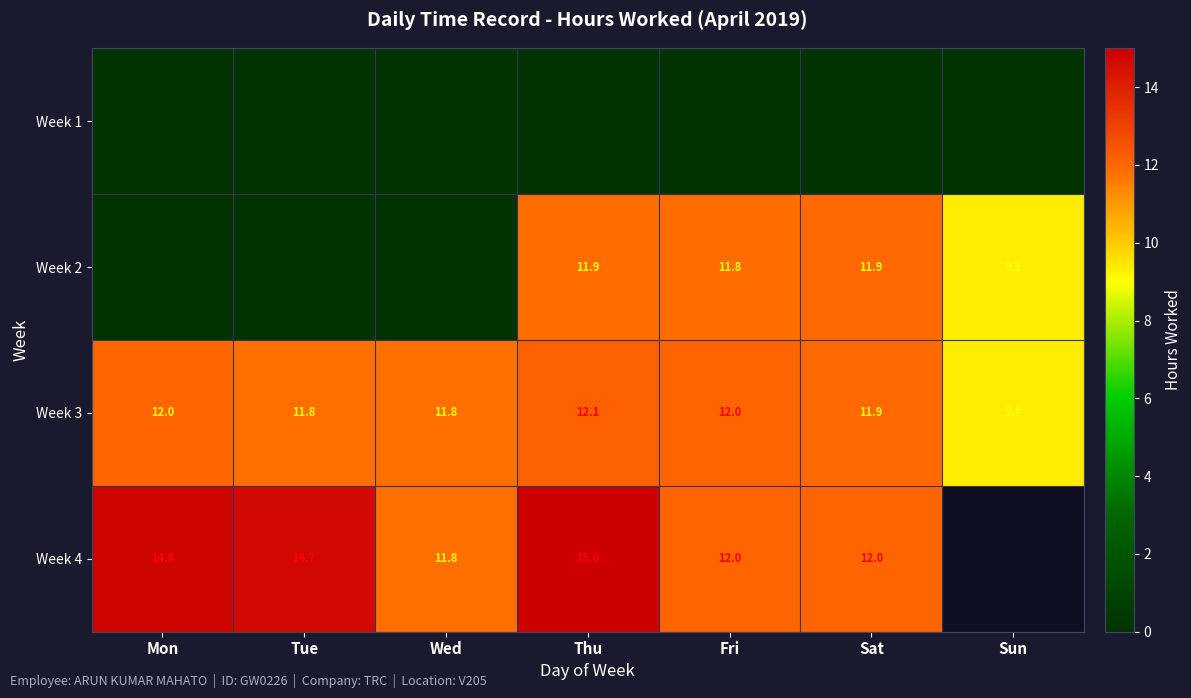

What is the difference between the maximum and minimum values in the Week 3 series?

2.7